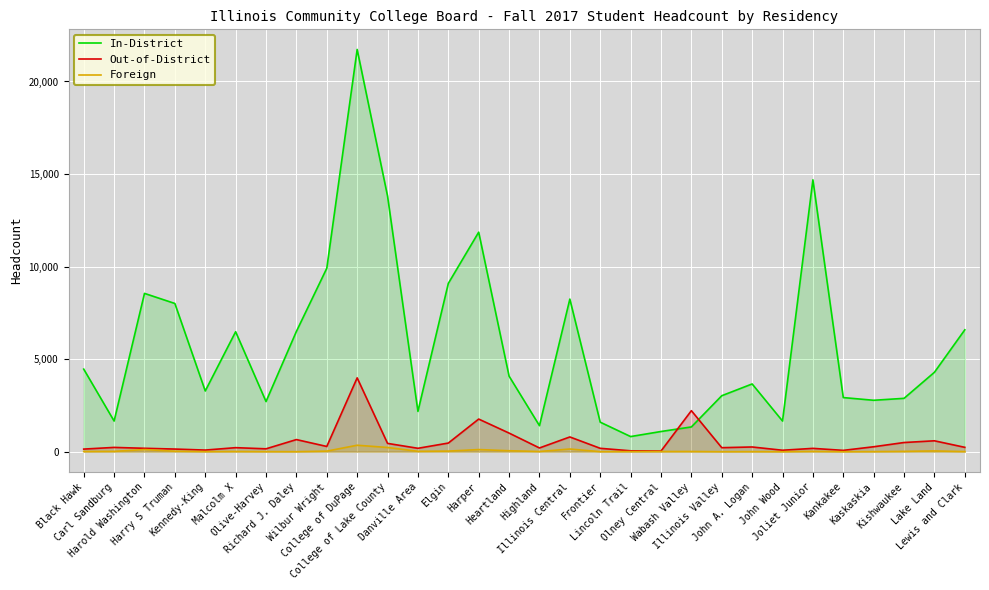

Reading left to right, list all the values displayed in this chart.

In-District: Black Hawk=4461	Carl Sandburg=1657	Harold Washington=8552	Harry S Truman=8007	Kennedy-King=3281	Malcolm X=6481	Olive-Harvey=2710	Richard J. Daley=6498	Wilbur Wright=9910	College of DuPage=21730	College of Lake County=13810	Danville Area=2179	Elgin=9092	Harper=11859	Heartland=4082	Highland=1407	Illinois Central=8244	Frontier=1595	Lincoln Trail=818	Olney Central=1091	Wabash Valley=1338	Illinois Valley=3024	John A. Logan=3660	John Wood=1657	Joliet Junior=14686	Kankakee=2924	Kaskaskia=2778	Kishwaukee=2883	Lake Land=4291	Lewis and Clark=6585
Out-of-District: Black Hawk=141	Carl Sandburg=232	Harold Washington=184	Harry S Truman=143	Kennedy-King=88	Malcolm X=218	Olive-Harvey=156	Richard J. Daley=655	Wilbur Wright=283	College of DuPage=3989	College of Lake County=449	Danville Area=184	Elgin=467	Harper=1763	Heartland=1006	Highland=202	Illinois Central=797	Frontier=183	Lincoln Trail=48	Olney Central=36	Wabash Valley=2217	Illinois Valley=217	John A. Logan=255	John Wood=79	Joliet Junior=180	Kankakee=72	Kaskaskia=267	Kishwaukee=496	Lake Land=589	Lewis and Clark=236
Foreign: Black Hawk=12	Carl Sandburg=18	Harold Washington=116	Harry S Truman=26	Kennedy-King=5	Malcolm X=11	Olive-Harvey=4	Richard J. Daley=1	Wilbur Wright=31	College of DuPage=349	College of Lake County=229	Danville Area=20	Elgin=32	Harper=115	Heartland=52	Highland=11	Illinois Central=145	Frontier=2	Lincoln Trail=7	Olney Central=10	Wabash Valley=12	Illinois Valley=0	John A. Logan=4	John Wood=0	Joliet Junior=17	Kankakee=1	Kaskaskia=5	Kishwaukee=18	Lake Land=41	Lewis and Clark=6